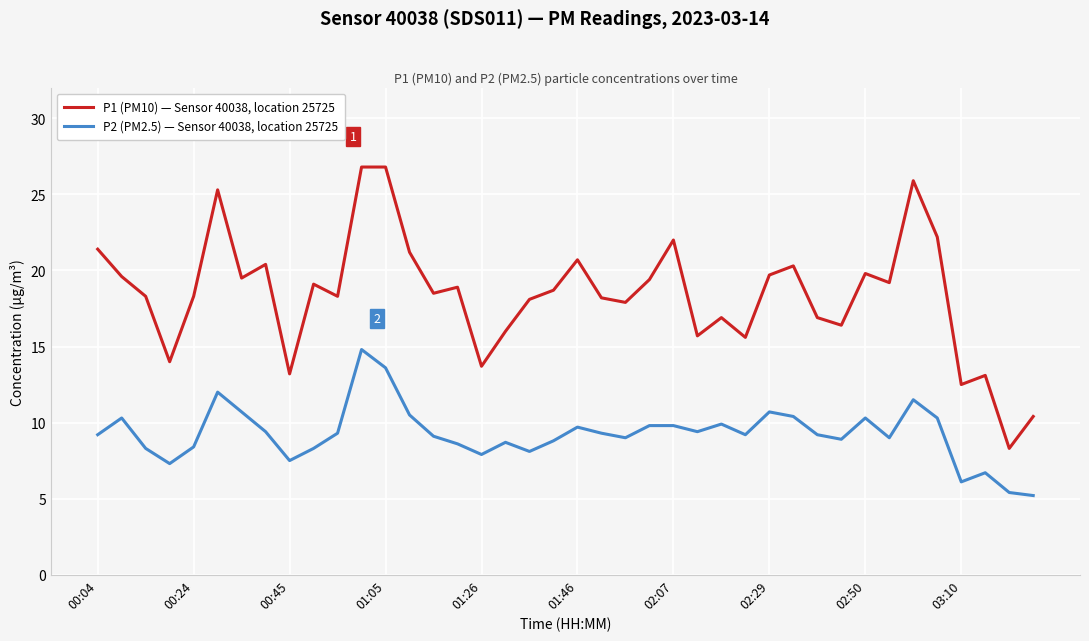

What is the difference between the maximum and minimum values in the P2 (PM2.5) — Sensor 40038, location 25725 series?

9.6